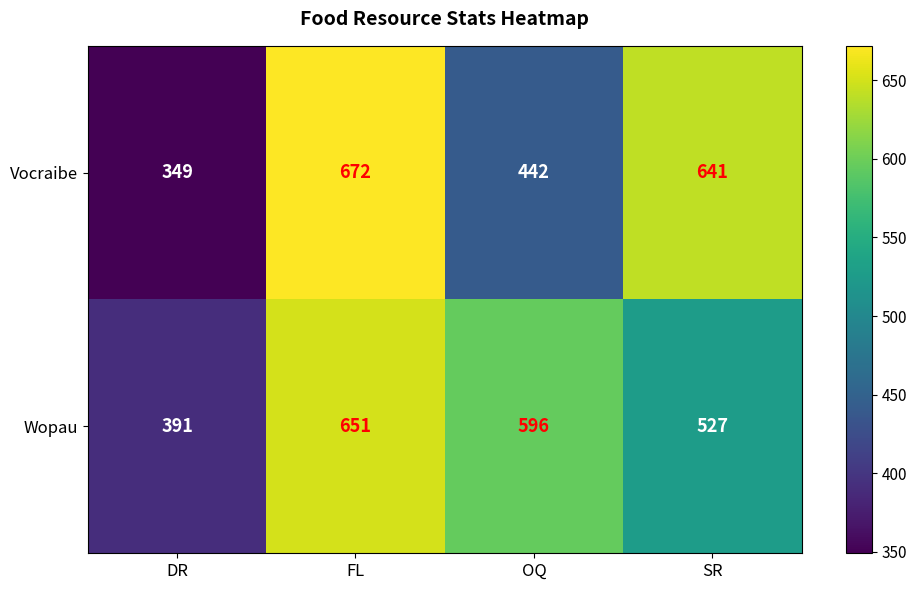

Which label corresponds to the smallest value in the chart?

DR